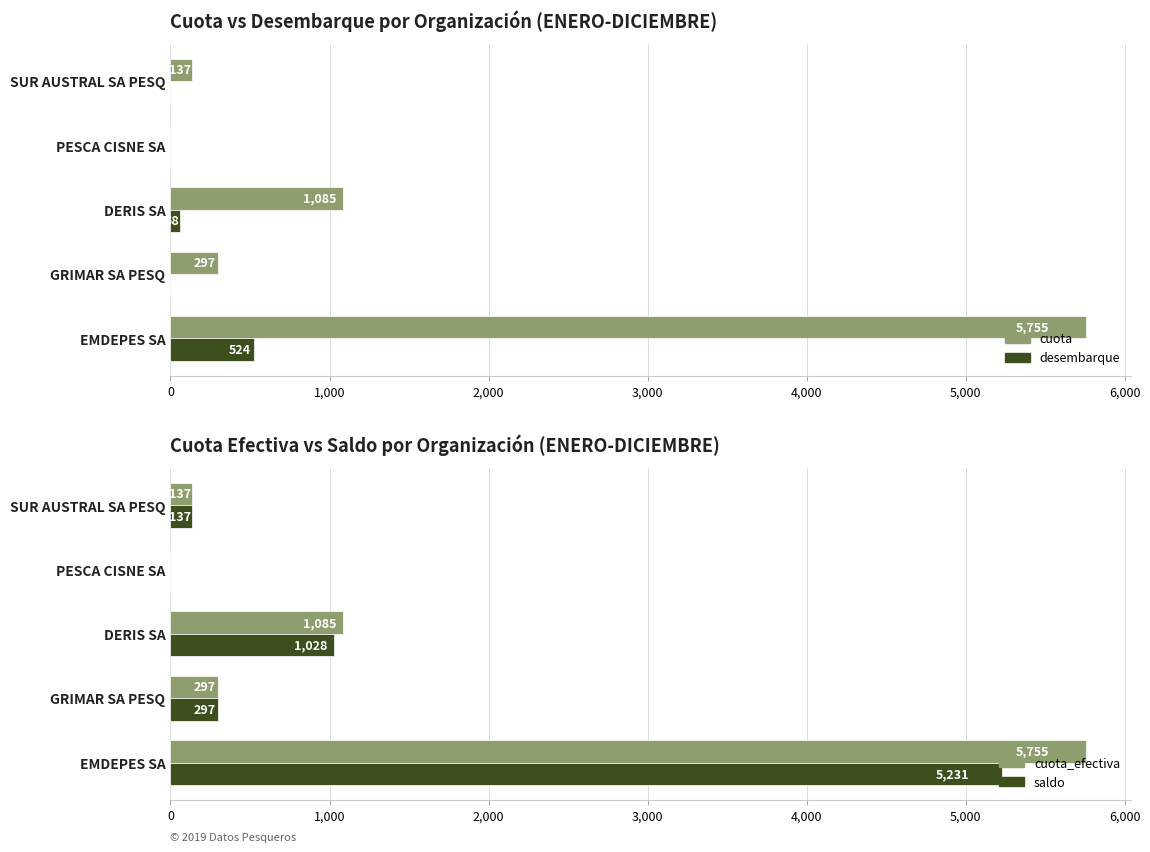

What is the sum of all cuota values?

7273.8